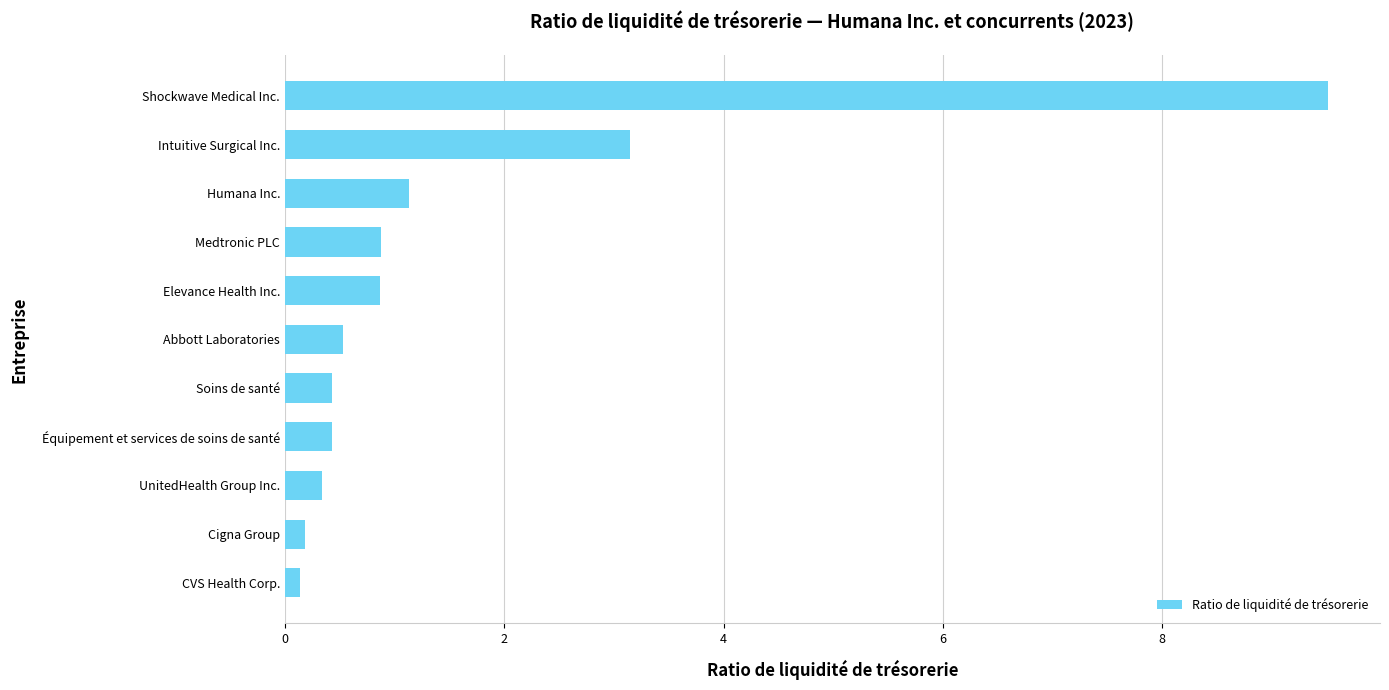

What is the approximate value at Équipement et services de soins de santé?

0.4